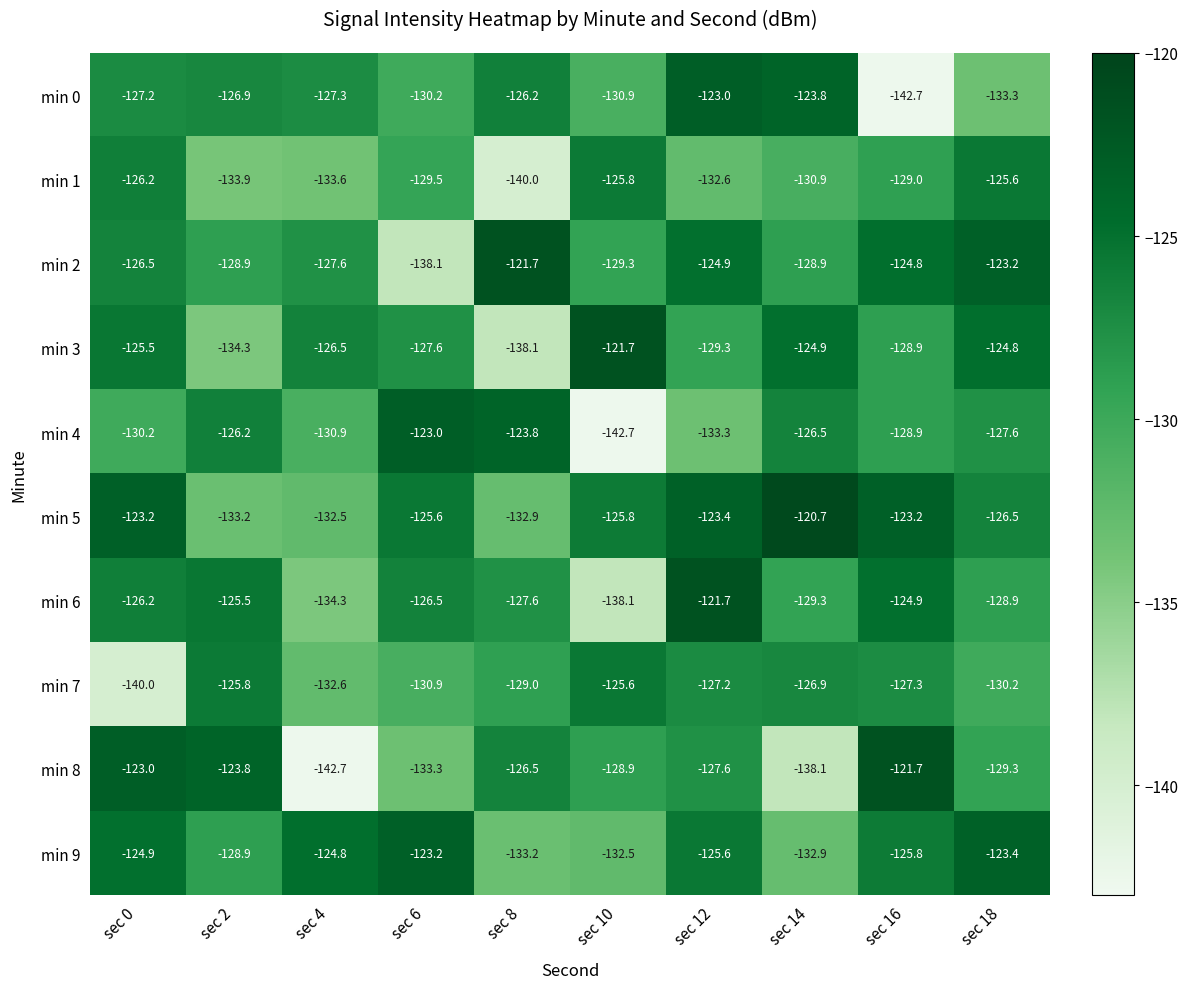

What is the minimum value for min 2?

-138.1